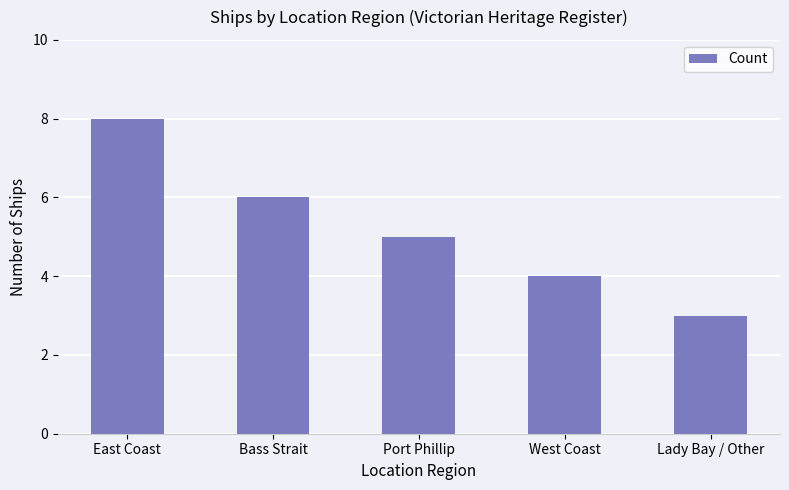

What is the sum of the values at West Coast and Lady Bay / Other?

7